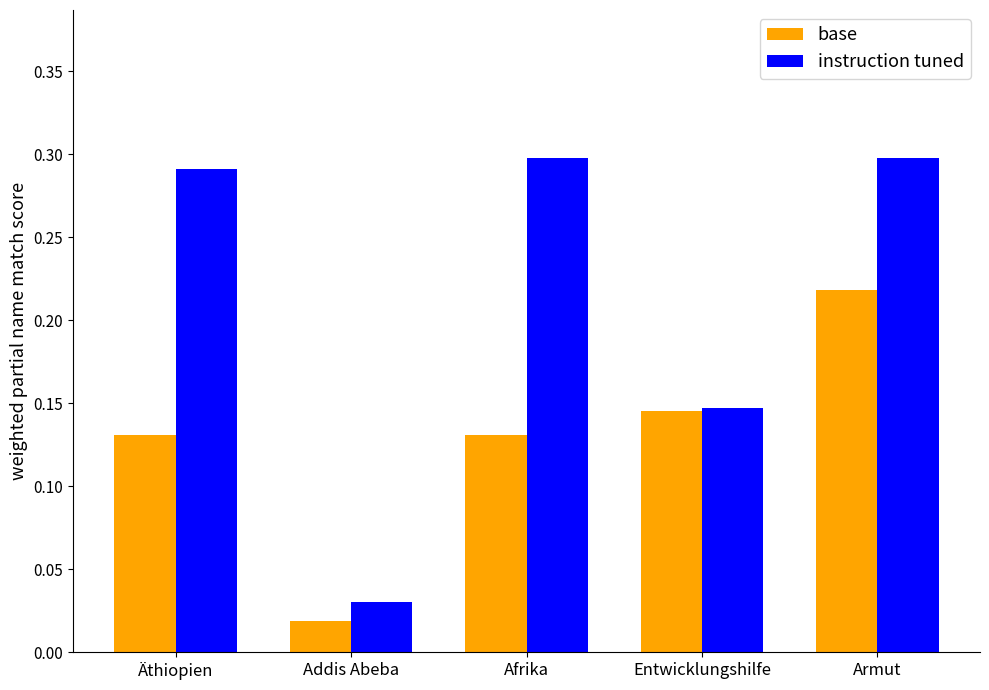

What is the label of the 5th bar from the left?

Armut